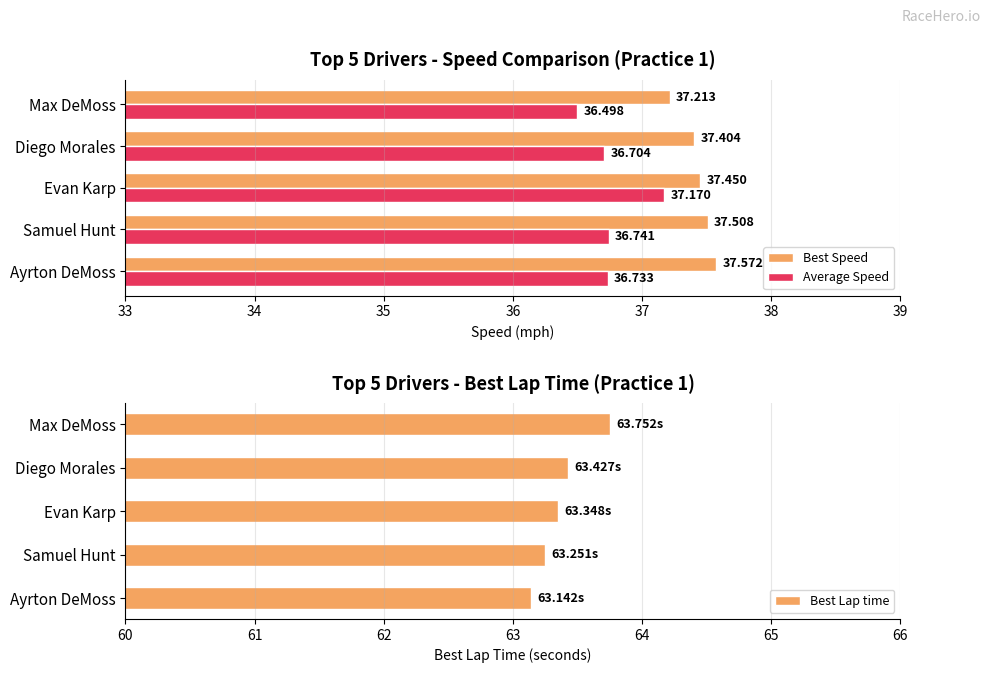

Rank the categories by Average Speed value from lowest to highest.

Max DeMoss, Diego Morales, Ayrton DeMoss, Samuel Hunt, Evan Karp